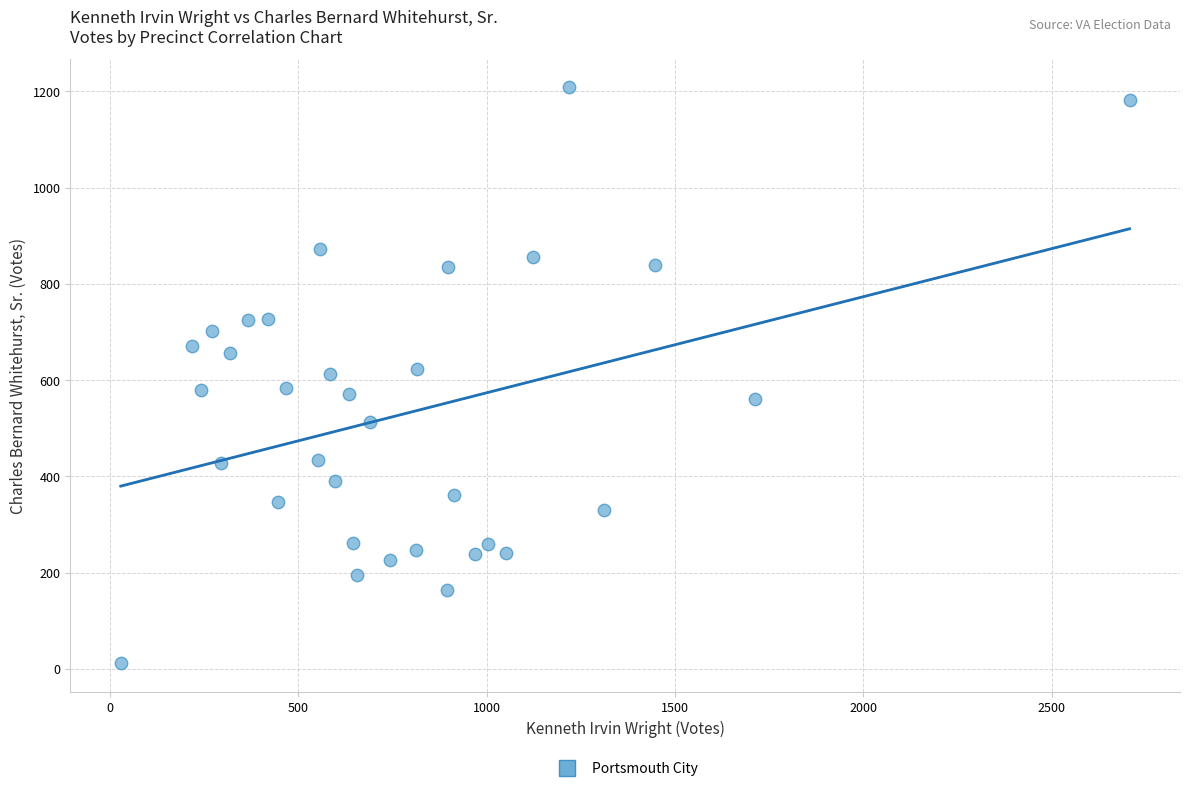

What is the range of X values (max minus min)?

2679